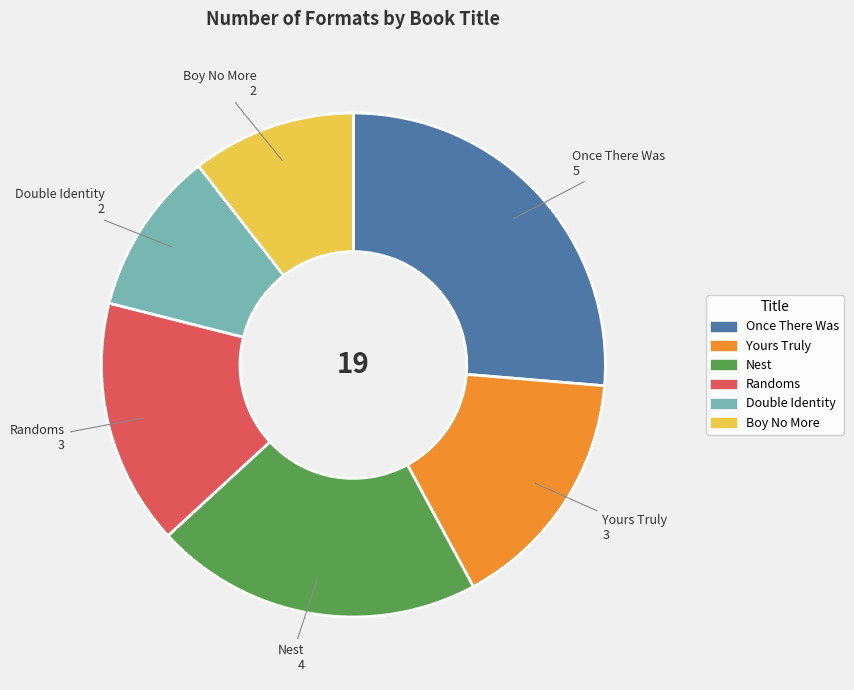

What is the largest slice in the pie chart?

Once There Was